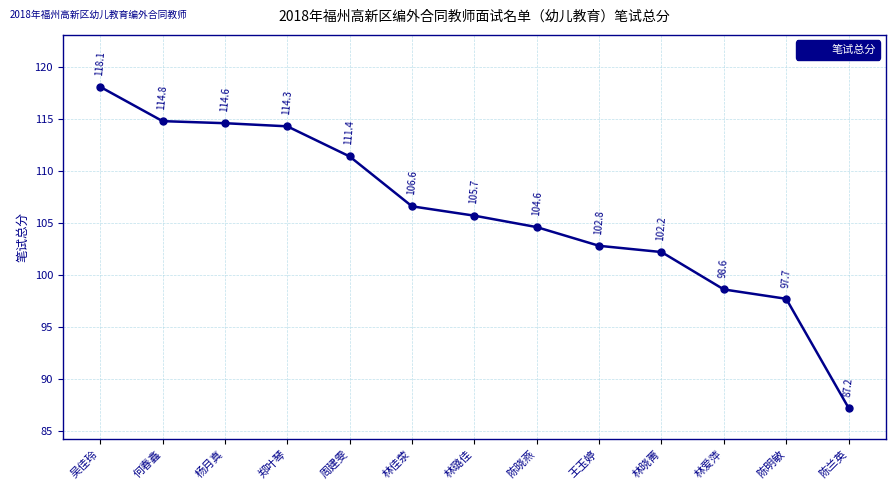

The value at 杨月真 is 114.6. True or false?

True